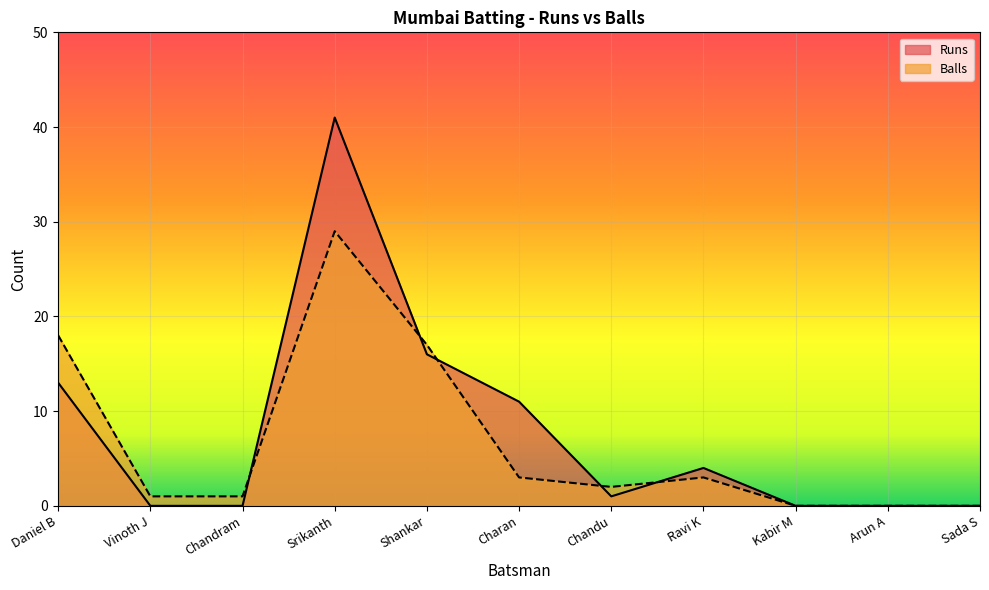

What is the sum of the Balls values at Kabir M and Shankar?

17